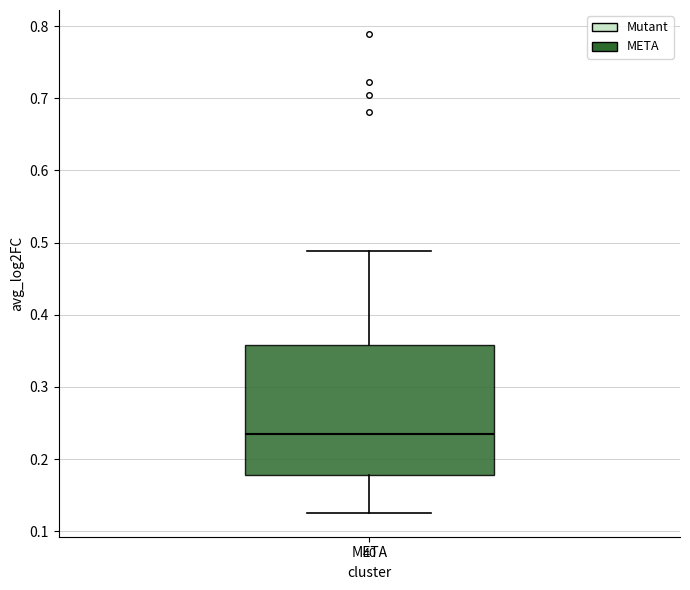

Transcribe this box plot: give where the median line is, the range the box spans, and where the two whiskers end, as read against the y-axis. The values are not printed on the chart, so give them approximately, as read against the axis.

median 0.24, box 0.18 to 0.36, whiskers 0.13 to 0.49